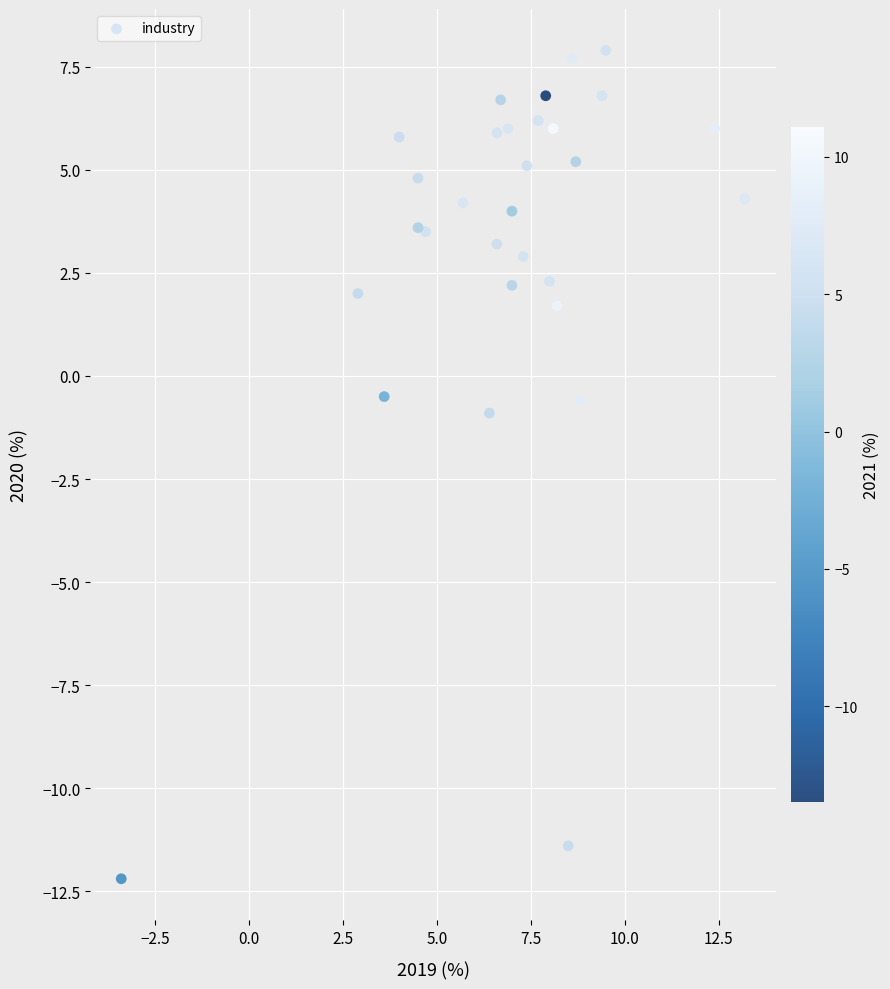

What Y value in the scatter plot is closest to -2?

-0.9